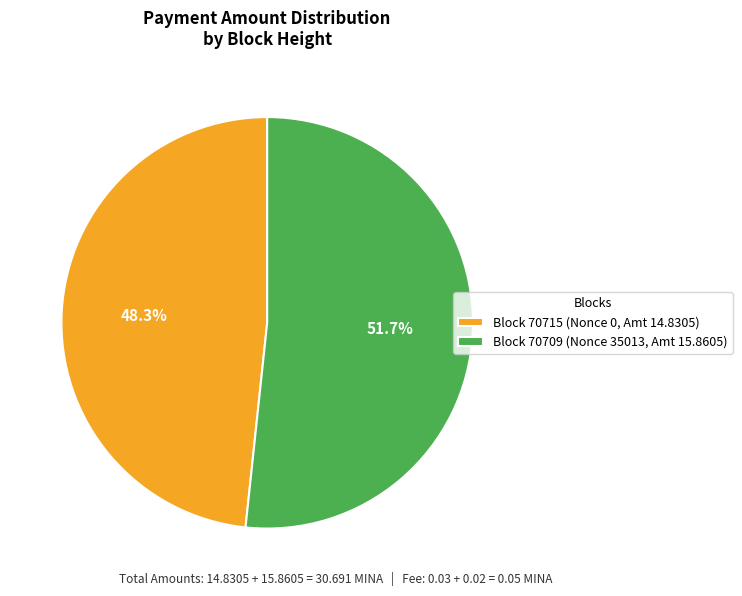

Which slice is the smallest?

Block 70715 (Nonce 0, Amt 14.8305)